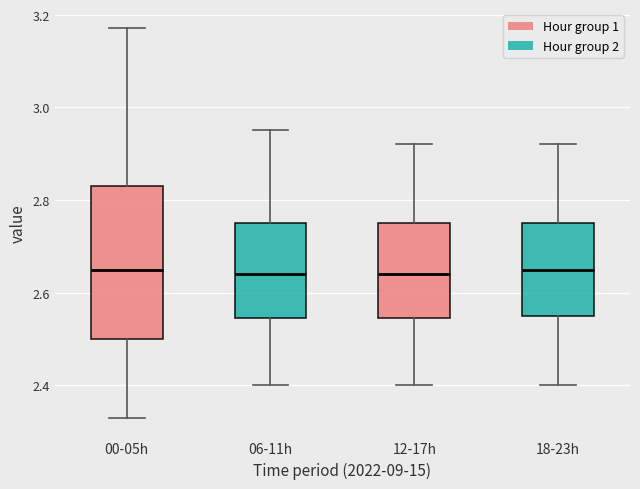

Which box is the tallest, from its lower edge to its upper edge?

00-05h